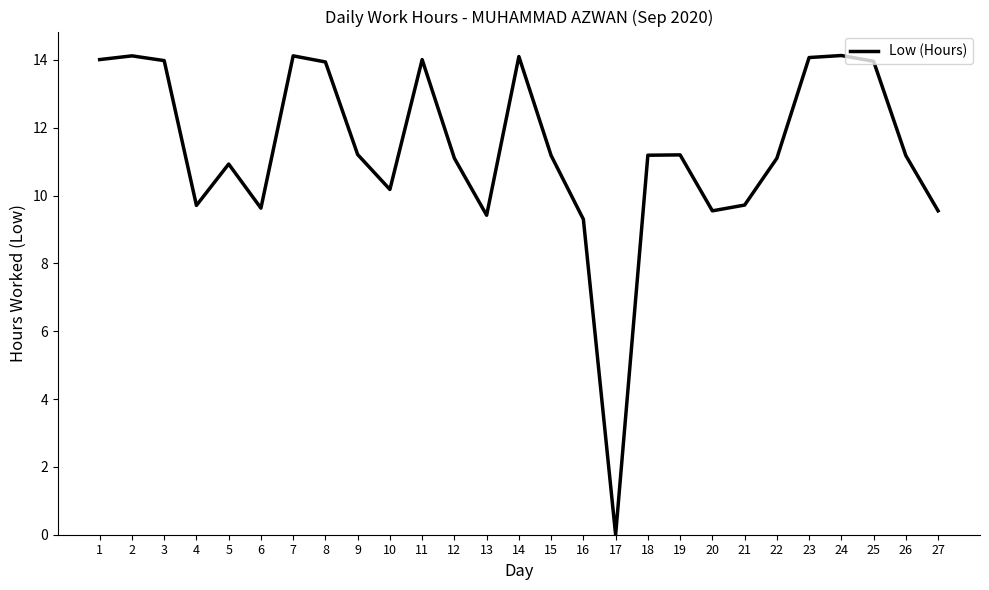

What is the maximum value shown in the chart?

14.1